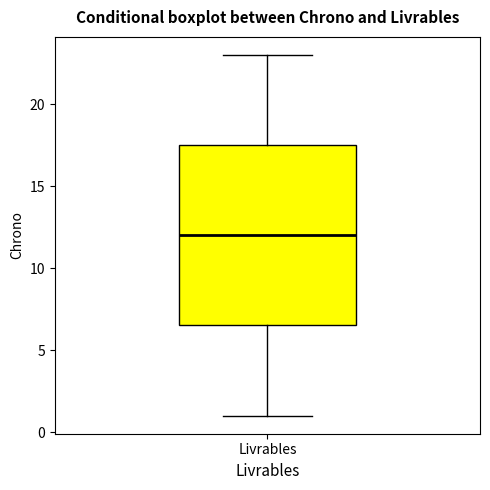

Transcribe this box plot: give where the median line is, the range the box spans, and where the two whiskers end, as read against the y-axis. The values are not printed on the chart, so give them approximately, as read against the axis.

median 12.0, box 6.5 to 17.5, whiskers 1.0 to 23.0